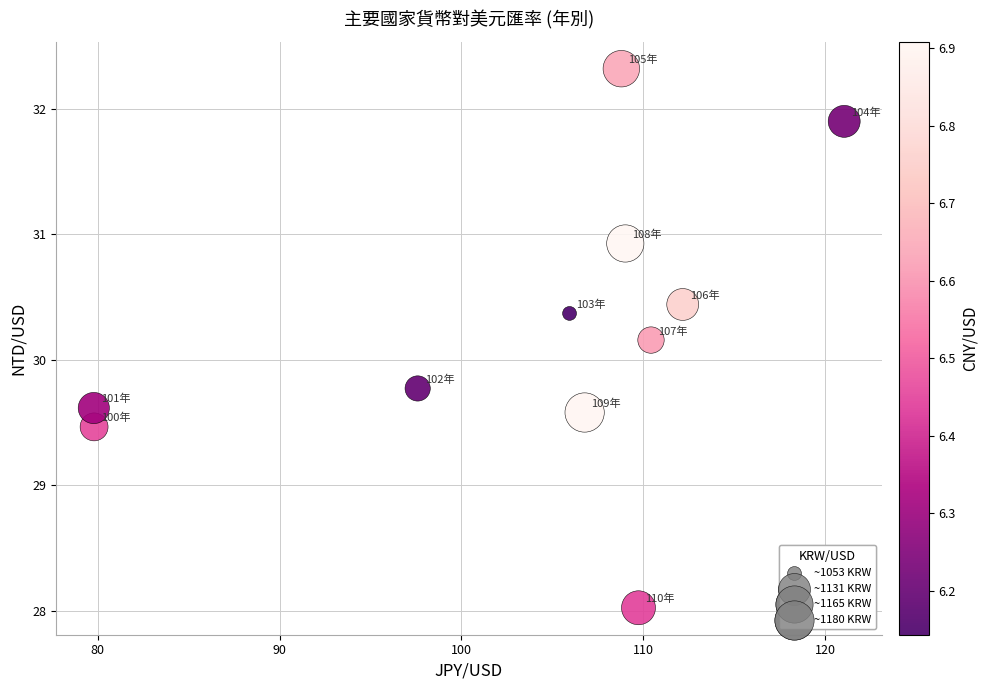

What Y value in the scatter plot is closest to 30?

30.2